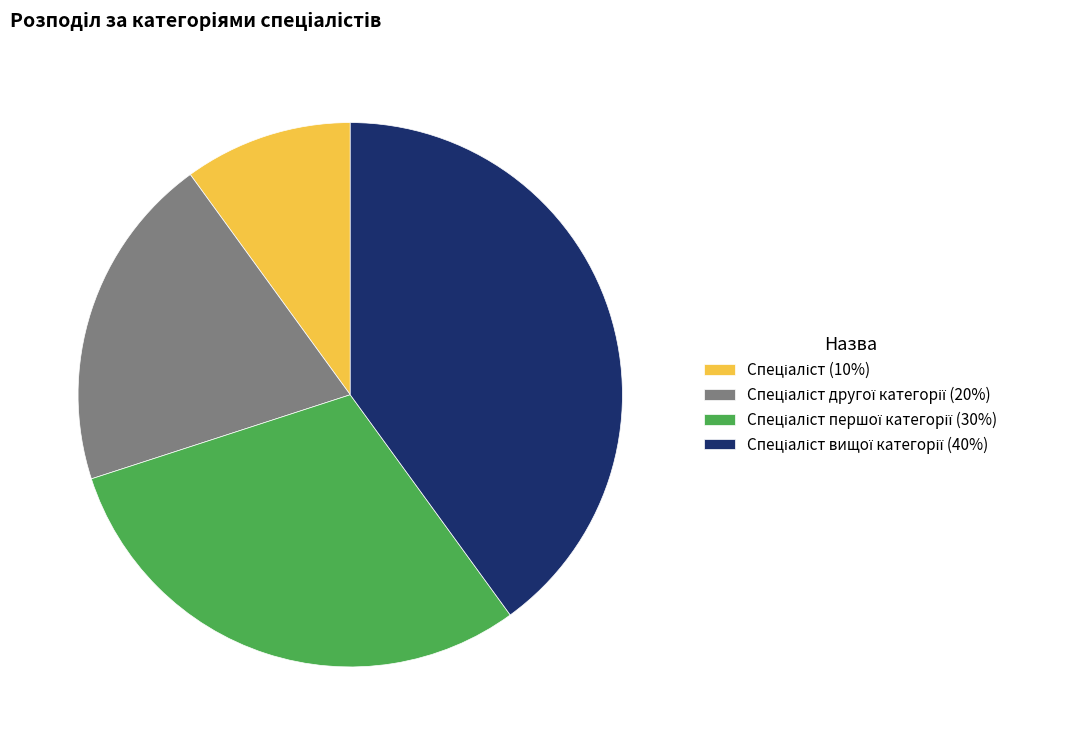

Is there a majority slice in this chart?

No